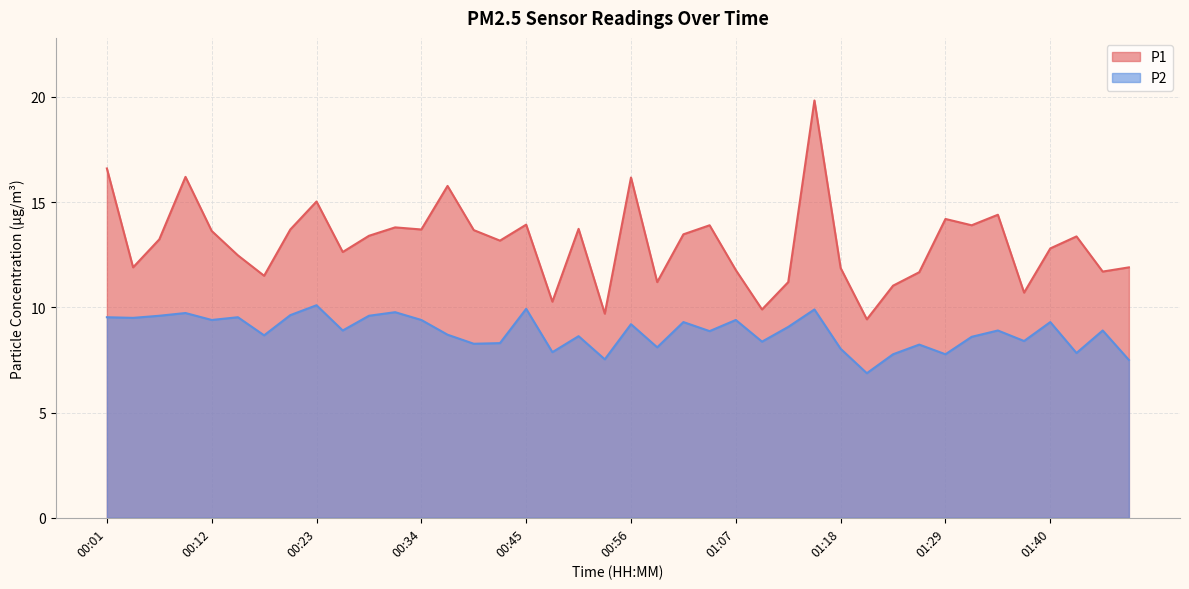

What is the label of the 33rd point from the right?

00:20